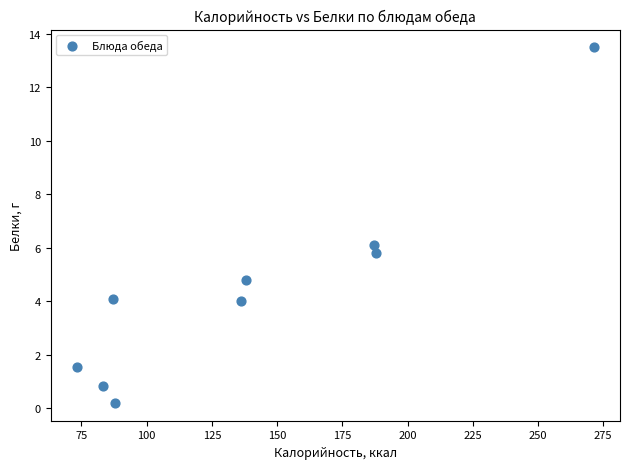

What is the average X value?

139.1